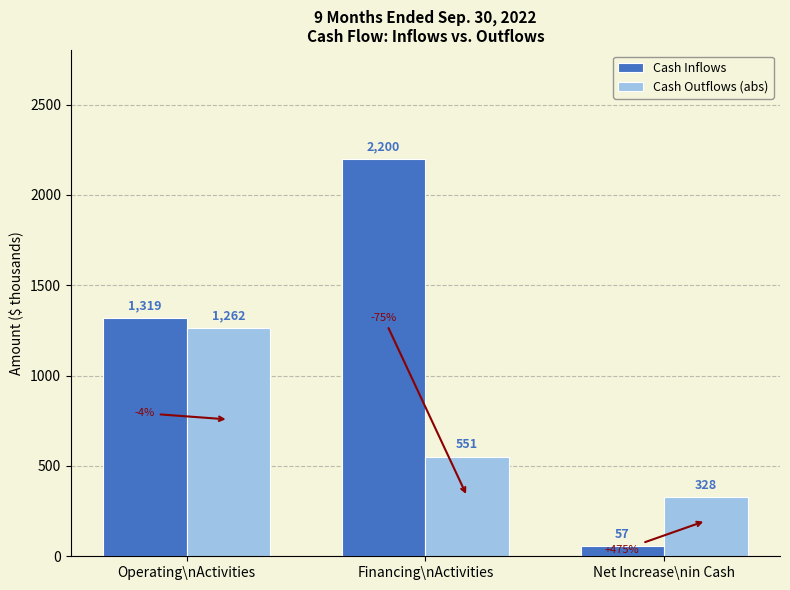

True or false: Cash Outflows (abs) has a value of 328 at Net Increase\nin Cash.

True